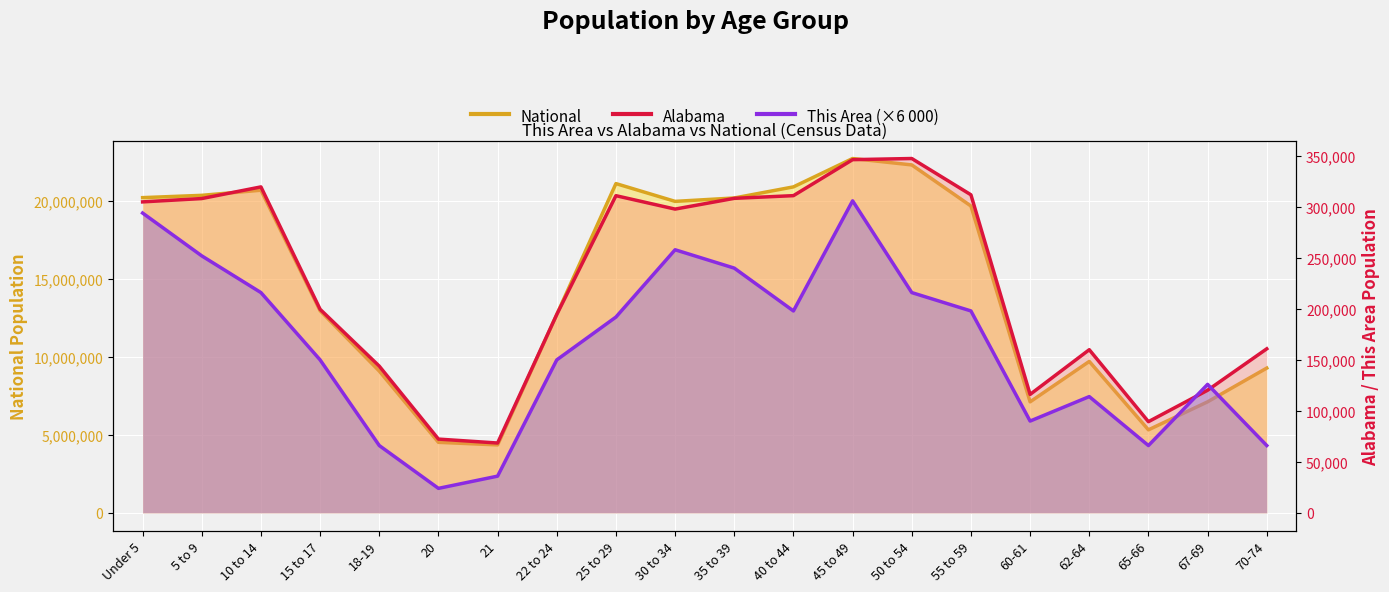

Reading right to left, extract all data points from this chart.

This Area: 70-74=66000	67-69=126000	65-66=66000	62-64=114000	60-61=90000	55 to 59=198000	50 to 54=216000	45 to 49=306000	40 to 44=198000	35 to 39=240000	30 to 34=258000	25 to 29=192000	22 to 24=150000	21=36000	20=24000	18-19=66000	15 to 17=150000	10 to 14=216000	5 to 9=252000	Under 5=294000
Alabama: 70-74=160864	67-69=120231	65-66=89406	62-64=159983	60-61=116144	55 to 59=311906	50 to 54=347485	45 to 49=346369	40 to 44=311071	35 to 39=308430	30 to 34=297888	25 to 29=311034	22 to 24=194531	21=68473	20=72318	18-19=143853	15 to 17=199618	10 to 14=319655	5 to 9=308229	Under 5=304957
National: 70-74=9278166	67-69=7115361	65-66=5319902	62-64=9704197	60-61=7113727	55 to 59=19664805	50 to 54=22298125	45 to 49=22708591	40 to 44=20890964	35 to 39=20179642	30 to 34=19962099	25 to 29=21101849	22 to 24=12712576	21=4354294	20=4519129	18-19=9086089	15 to 17=12954254	10 to 14=20677194	5 to 9=20348657	Under 5=20201362